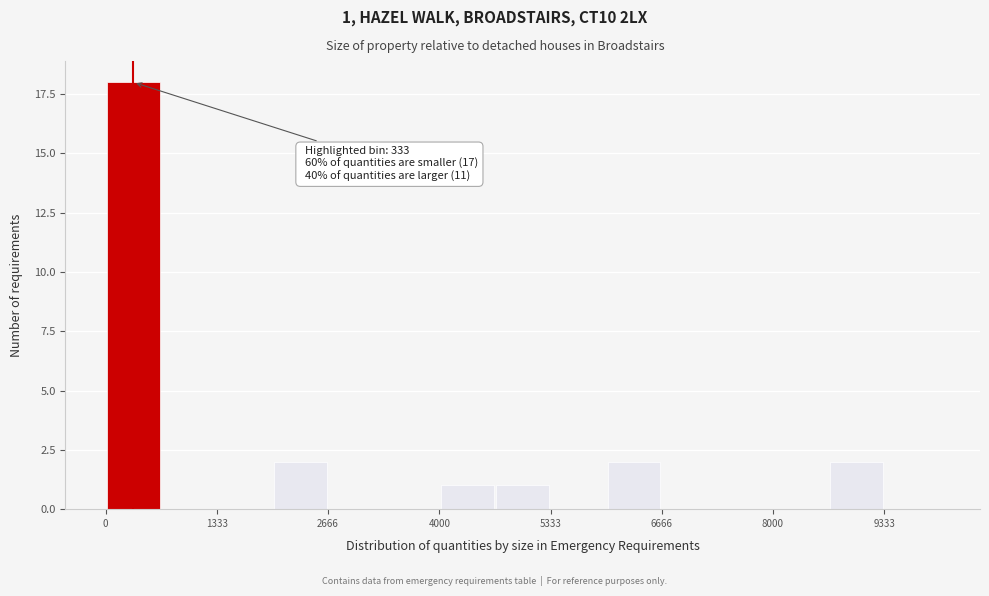

Around what value on the x-axis is the tallest bar? Give the approximate position of its centre, as read against the axis.

400